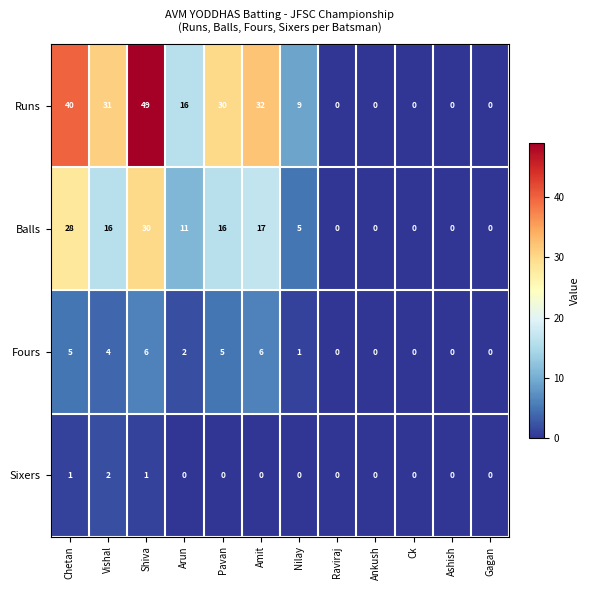

Count the number of data series in this chart.

4